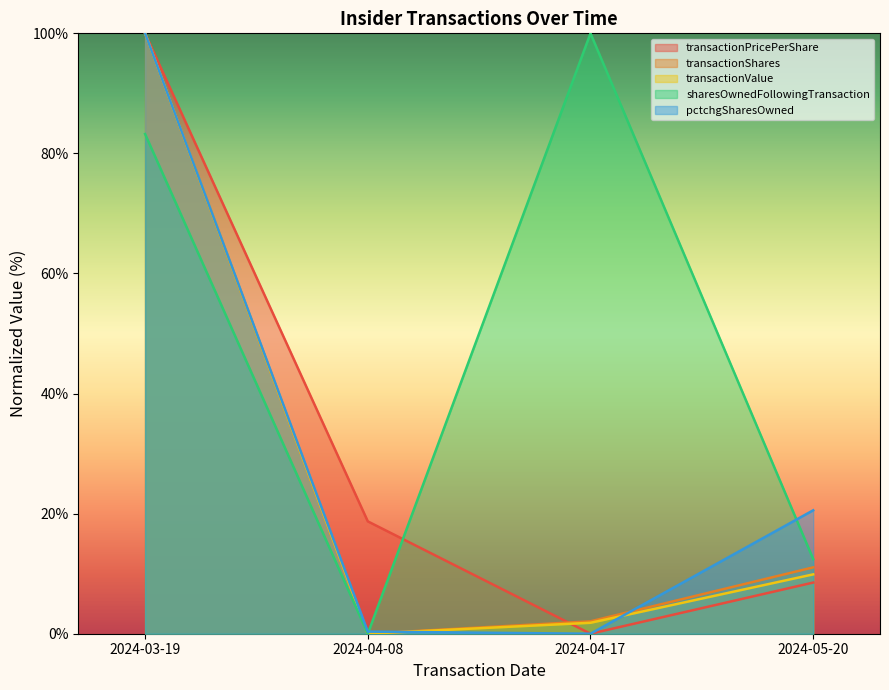

What is the difference between the maximum and minimum values in the pctchgSharesOwned series?

100.0